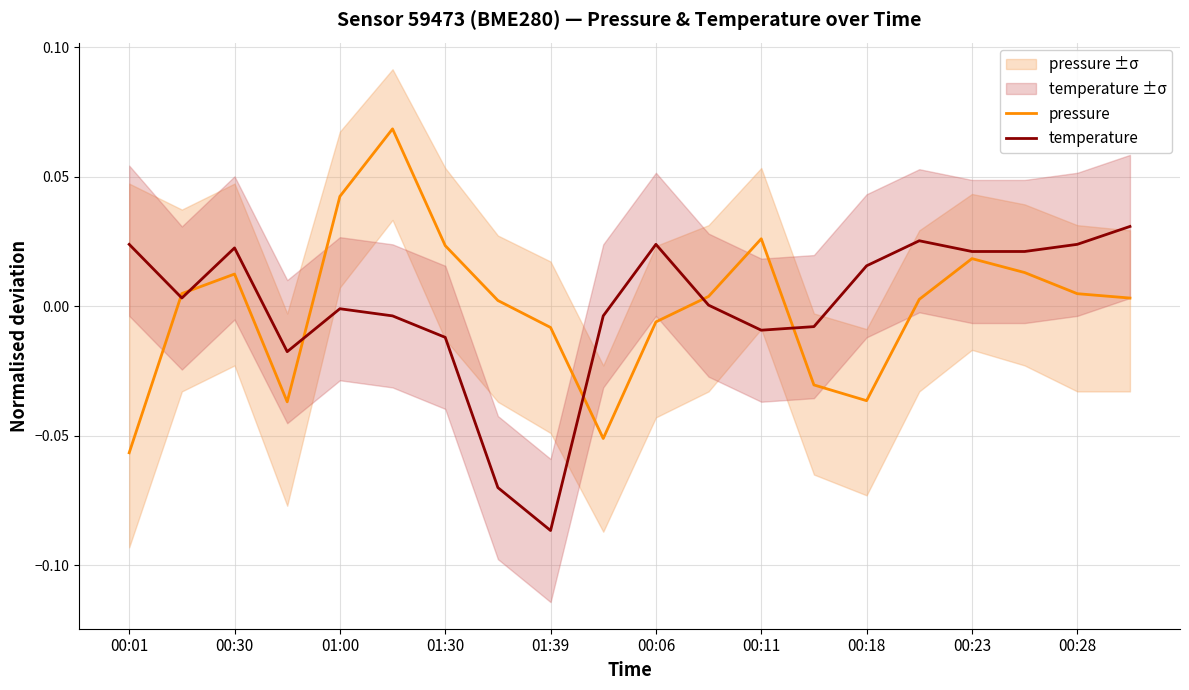

Where does the temperature series first go above 0?

00:01